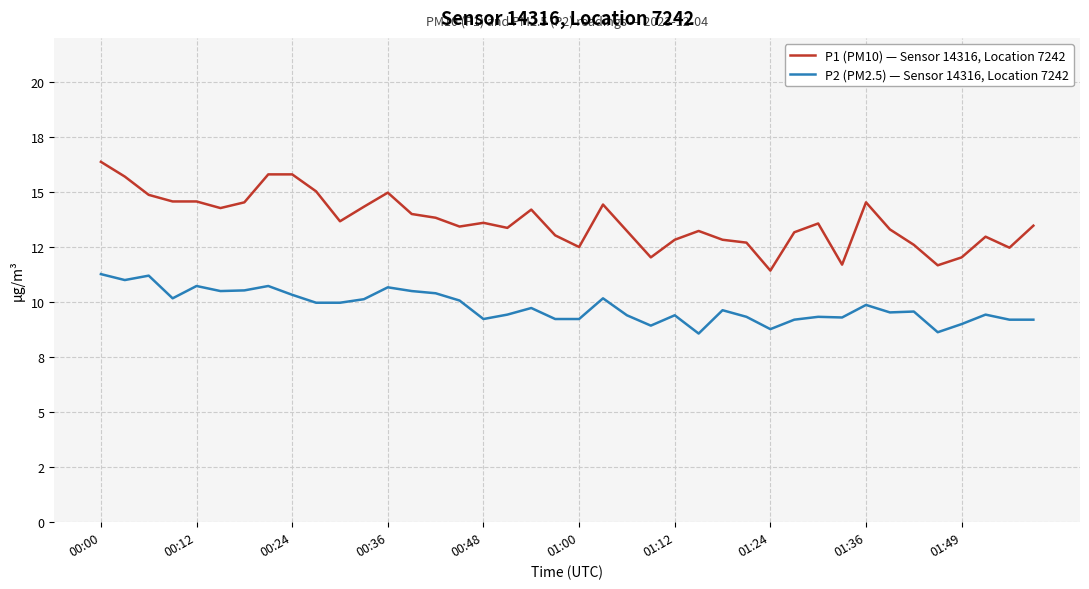

Which series has the largest total across all categories?

P1 (PM10) — Sensor 14316, Location 7242